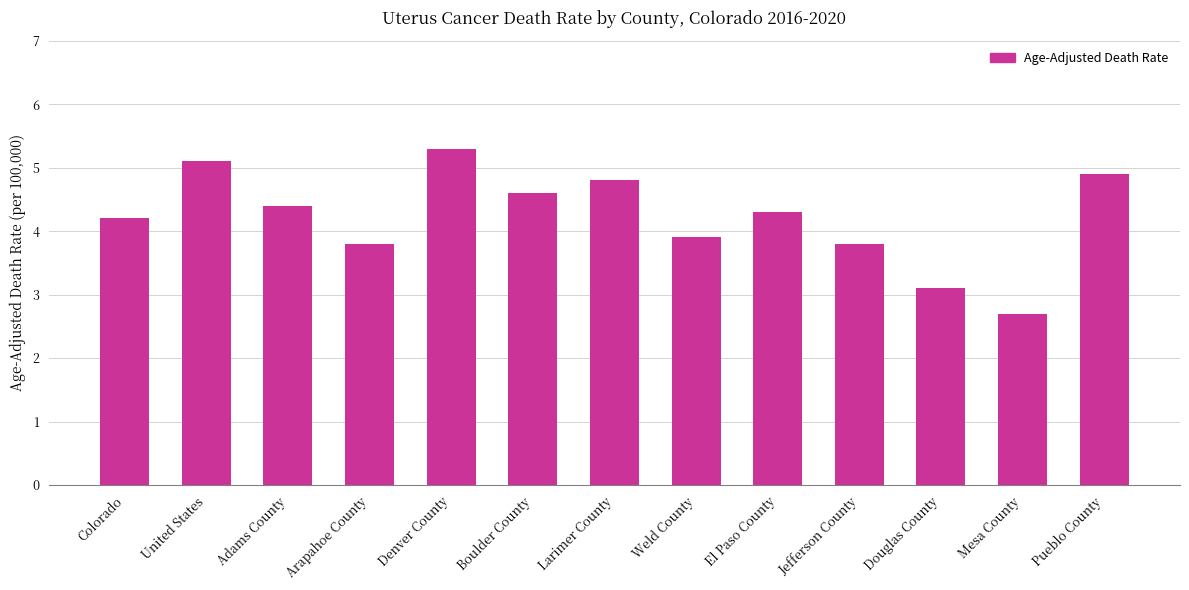

Does the chart contain stacked bars?

No